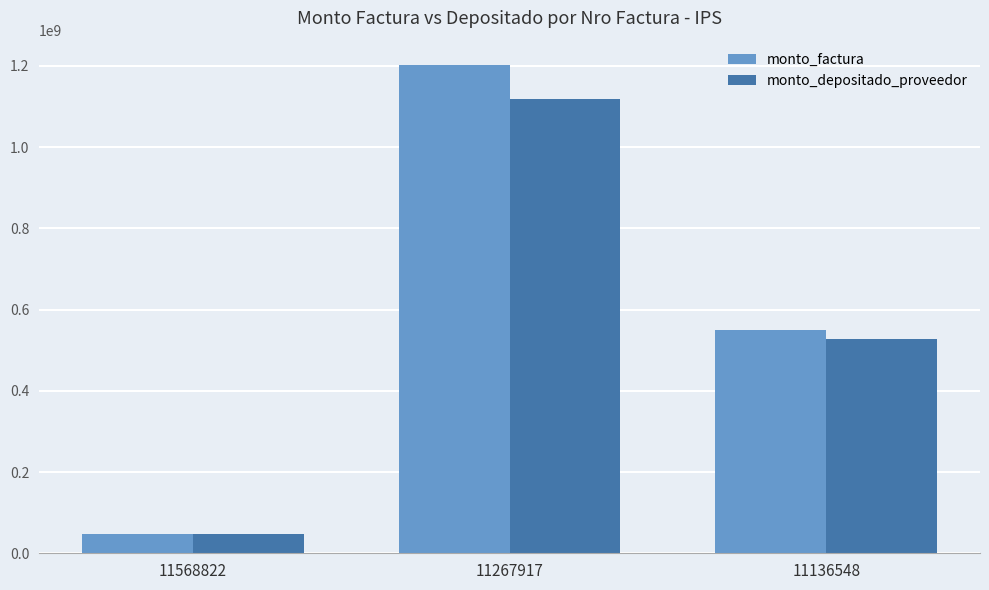

What is the average value of the monto_depositado_proveedor series?

564053932